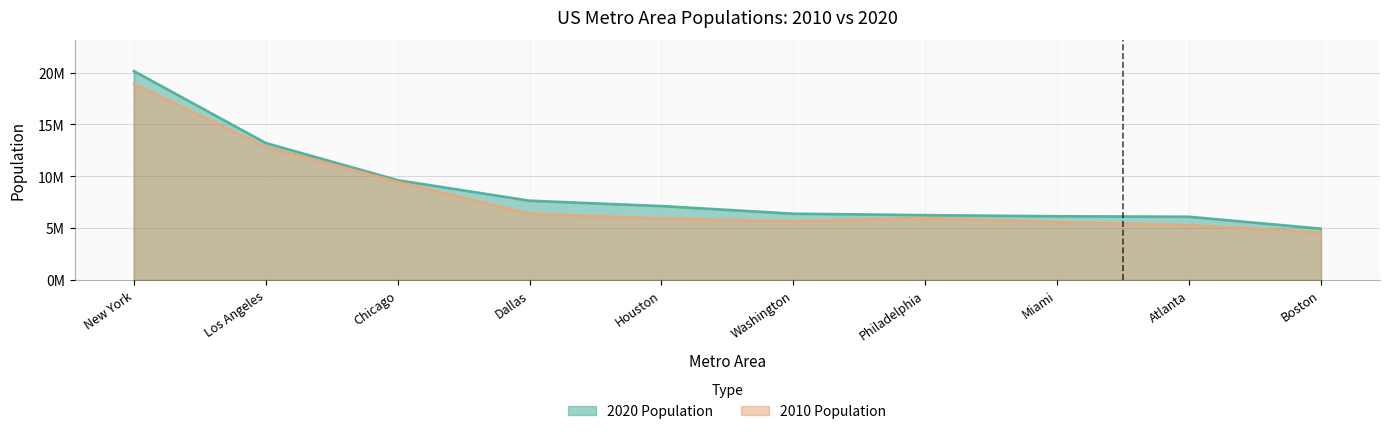

Reading right to left, transcribe all the data shown in this chart.

2020 Population: 4941632	6089815	6138333	6245051	6385162	7122240	7637387	9618502	13200998	20140470
2010 Population: 4552402	5286728	5564635	5965343	5649540	5920416	6366542	9461105	12828837	18897109